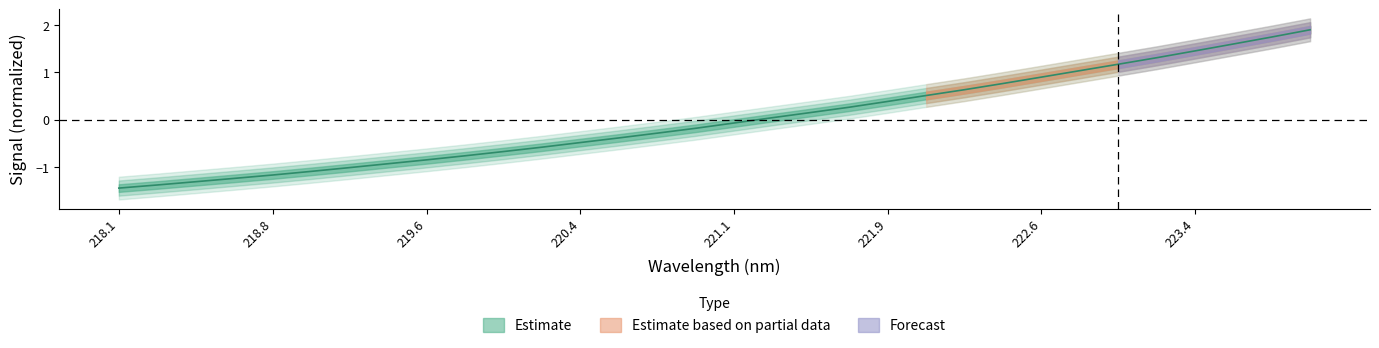

Reading left to right, extract all data points from this chart.

-1.4	-1.4	-1.3	-1.2	-1.2	-1.1	-1.0	-0.9	-0.8	-0.8	-0.7	-0.6	-0.5	-0.4	-0.3	-0.2	-0.1	0.0	0.2	0.3	0.4	0.5	0.6	0.8	0.9	1.0	1.2	1.3	1.5	1.6	1.7	1.9